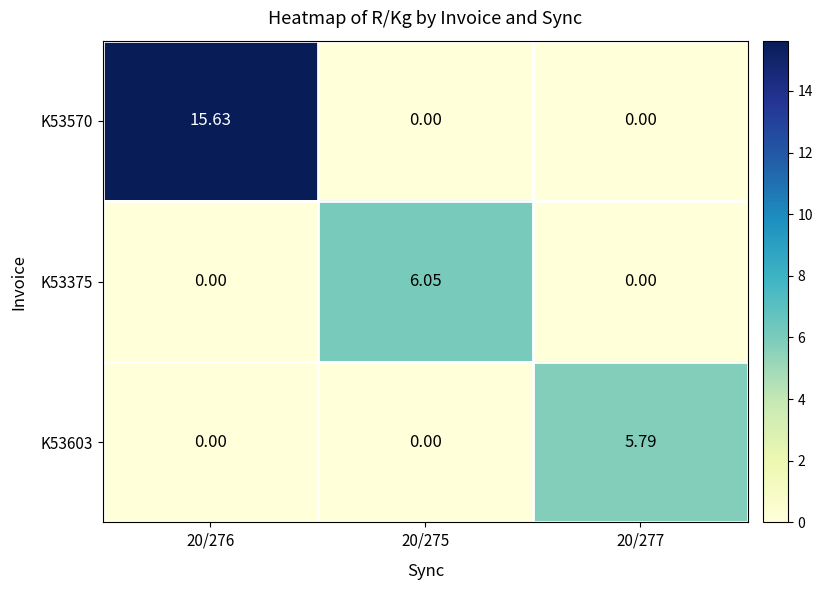

Is the value of K53570 at 20/275 greater than the value of K53375 at 20/275?

No